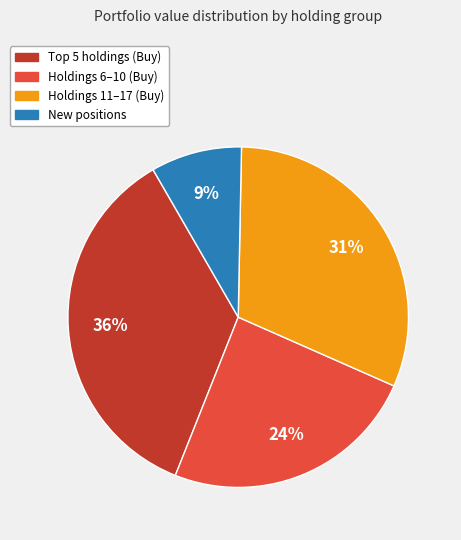

Does any single category account for the majority?

No